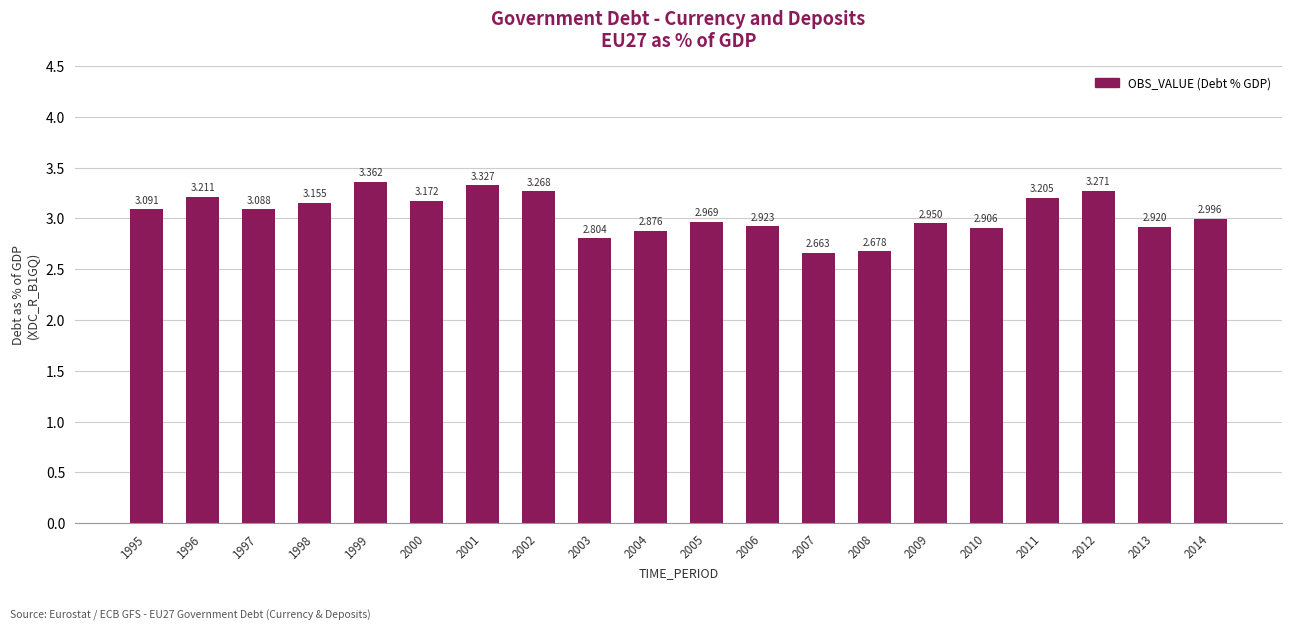

Reading right to left, what are all the values shown in this chart?

3.0	2.9	3.3	3.2	2.9	3.0	2.7	2.7	2.9	3.0	2.9	2.8	3.3	3.3	3.2	3.4	3.2	3.1	3.2	3.1